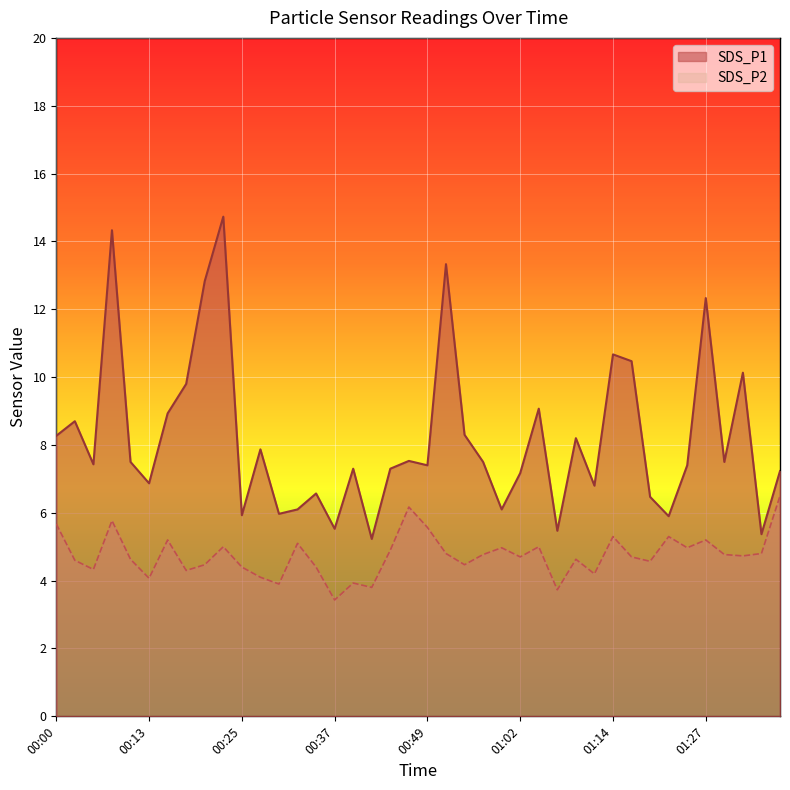

True or false: SDS_P1 has more than 2 points higher than both neighbors.

True